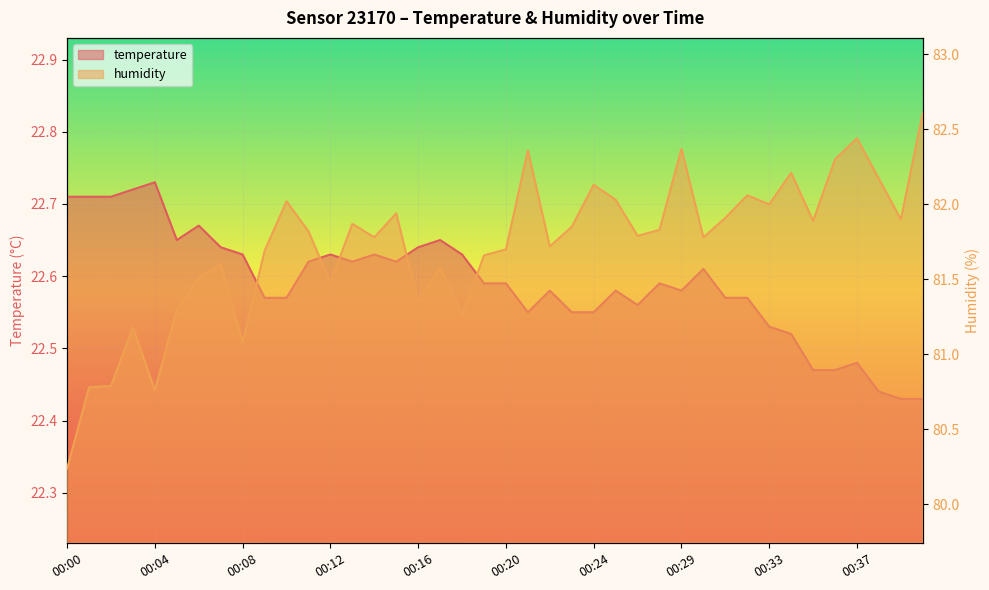

List the series in order of their peak value, lowest first.

temperature, humidity